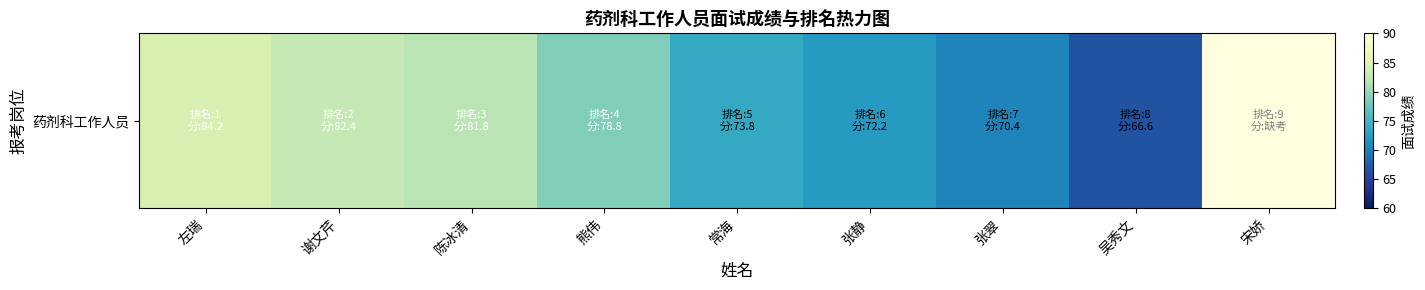

Count the number of values greater than 73.

5